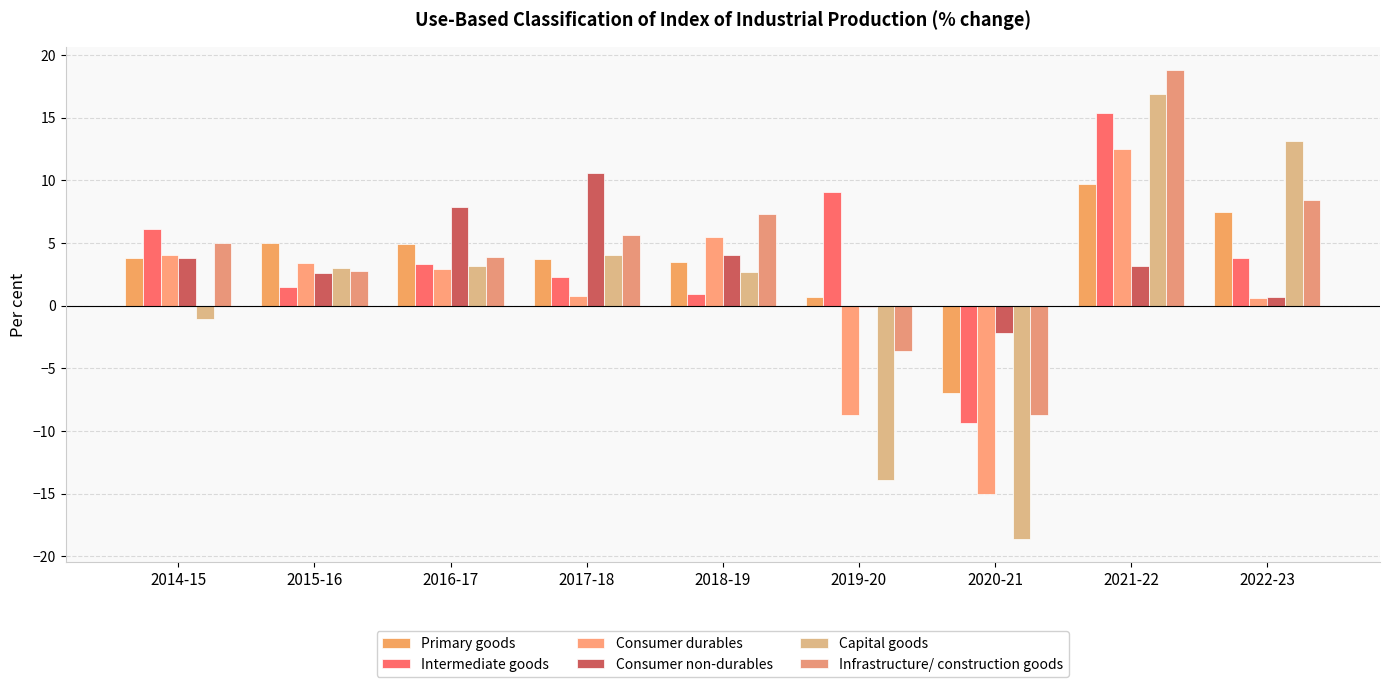

Which series changed the most between 2016-17 and 2020-21?

Capital goods